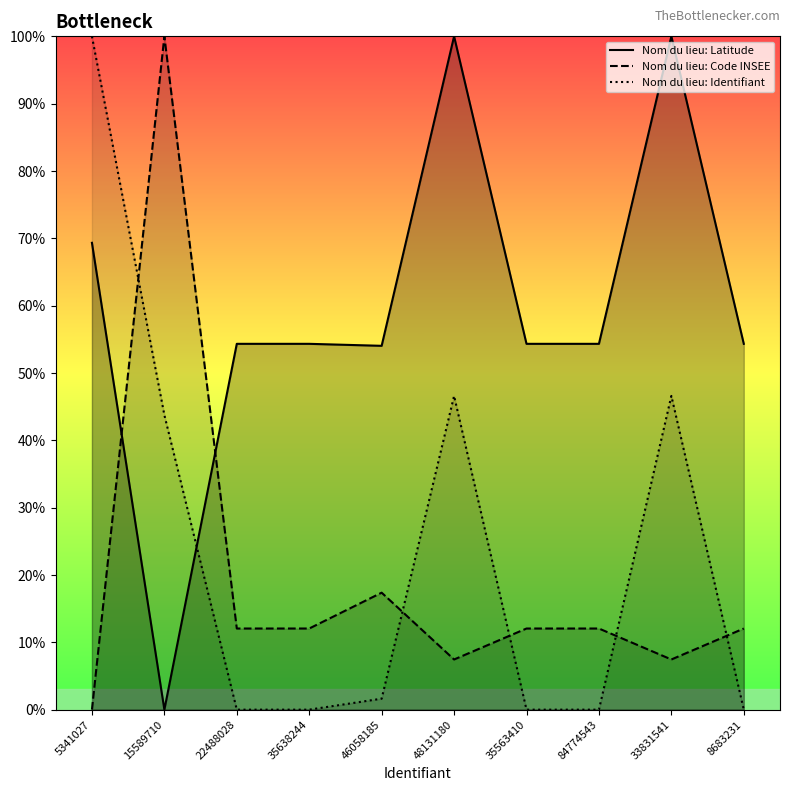

What are all the series names shown in the legend?

Nom du lieu: Latitude, Nom du lieu: Code INSEE, Nom du lieu: Identifiant